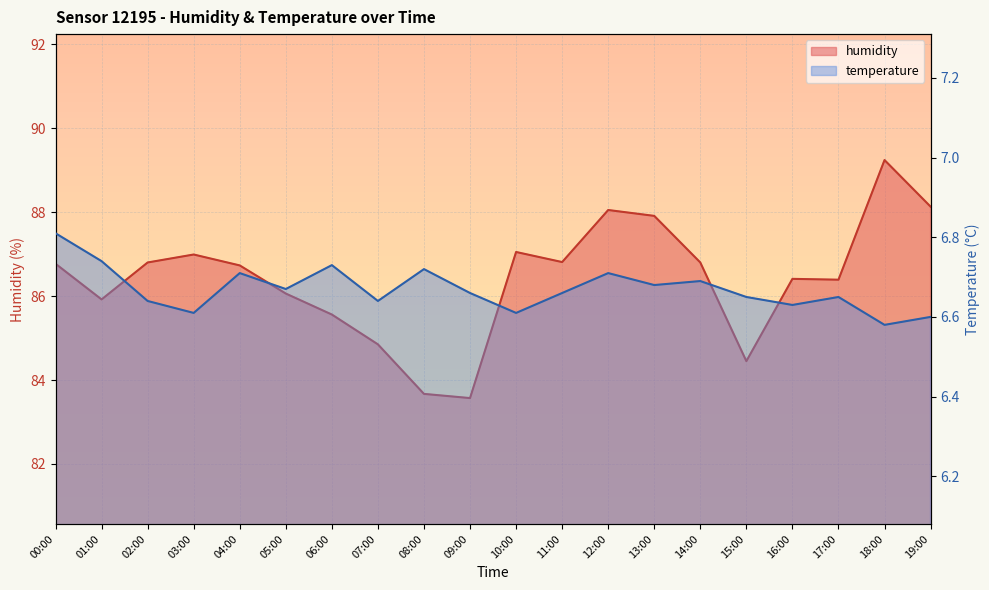

Which series changed the most between 07:00 and 10:00?

humidity